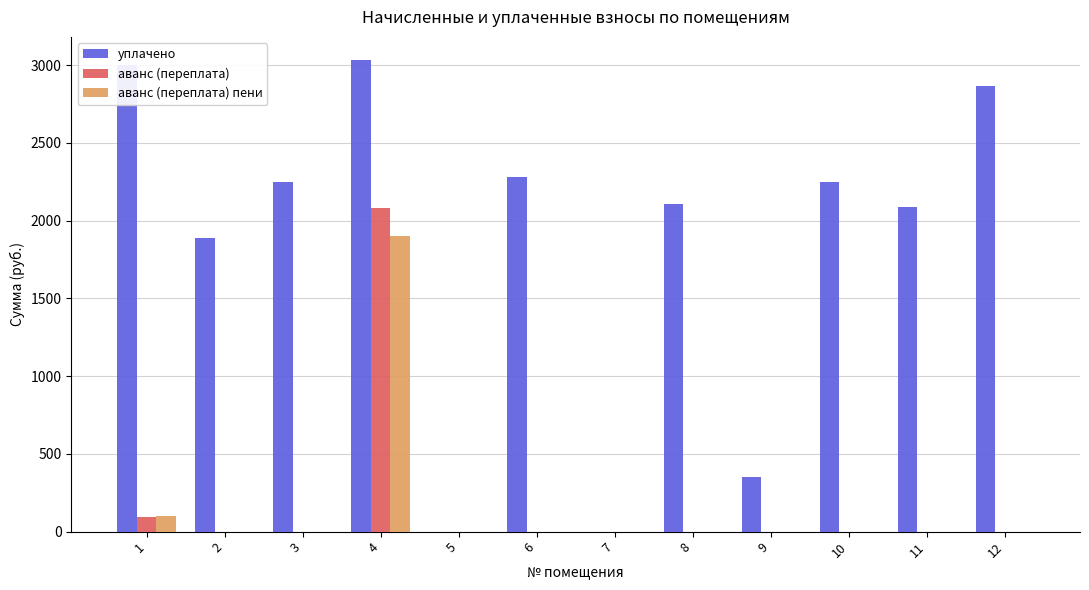

How many values in the аванс (переплата) series exceed 0?

3